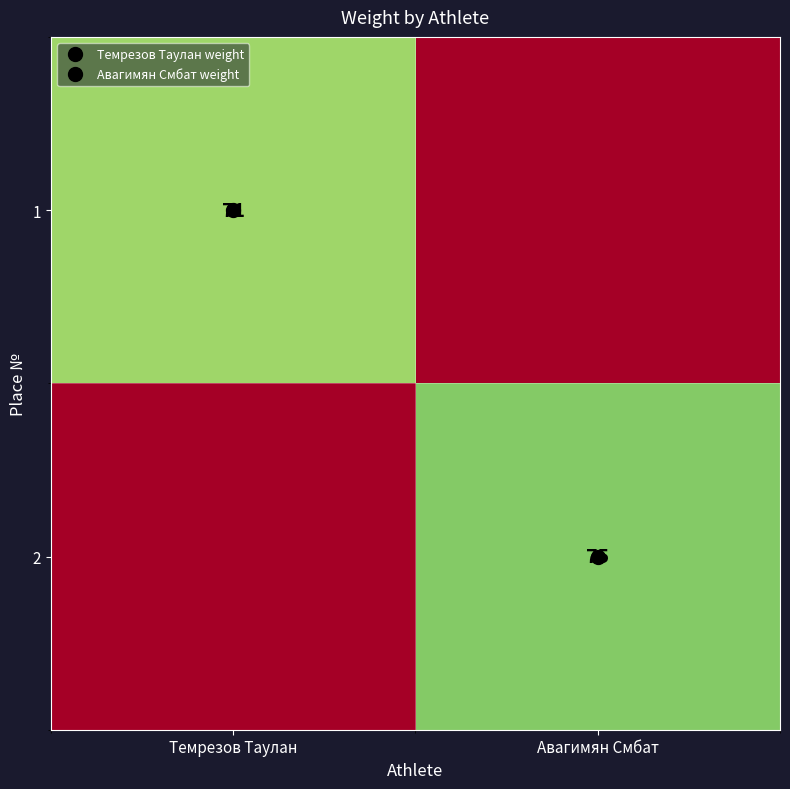

How many distinct data groups are displayed?

2